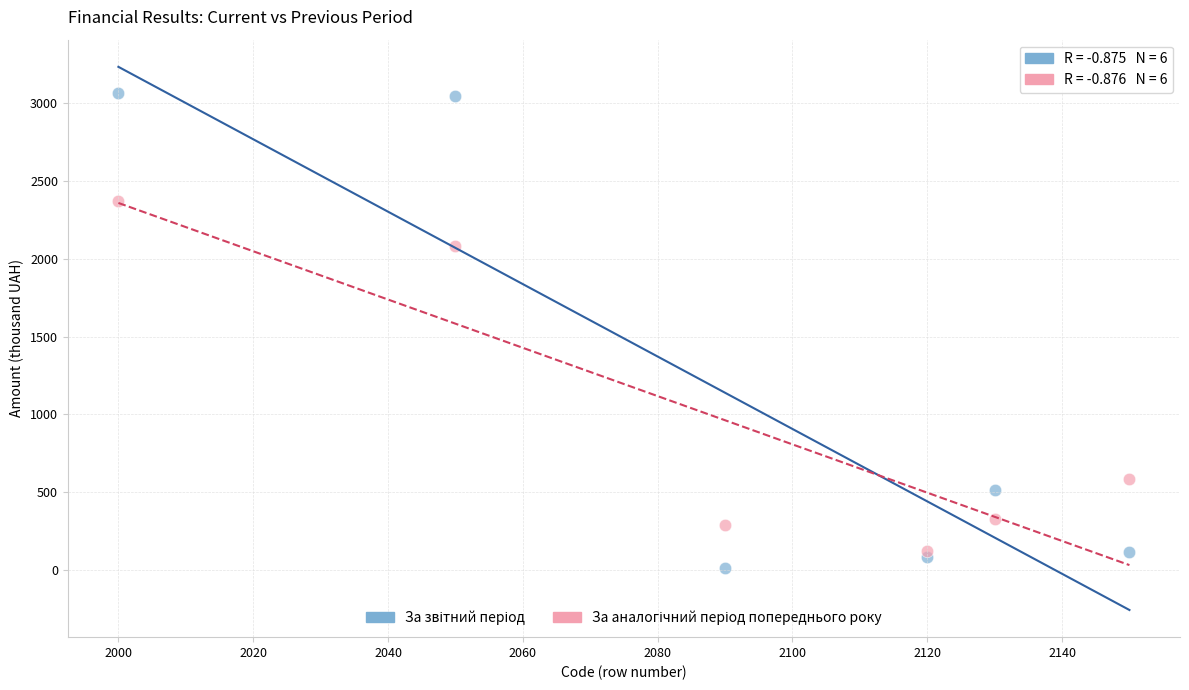

Across all series, what Y value is closest to 1539?

2084